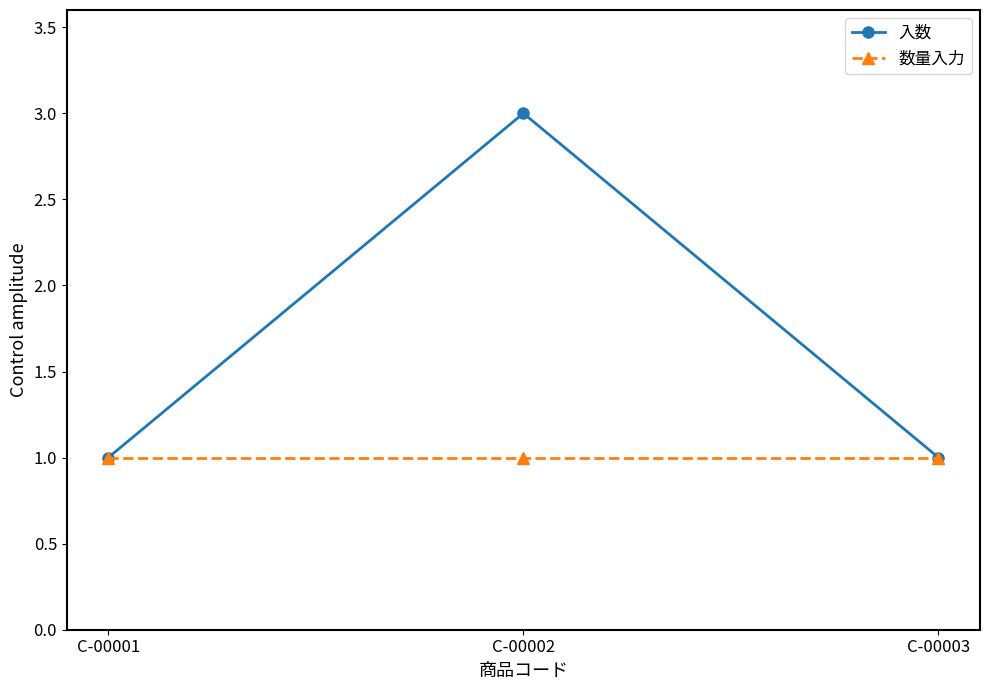

The 数量入力 series shows 0 at C-00002. True or false?

False